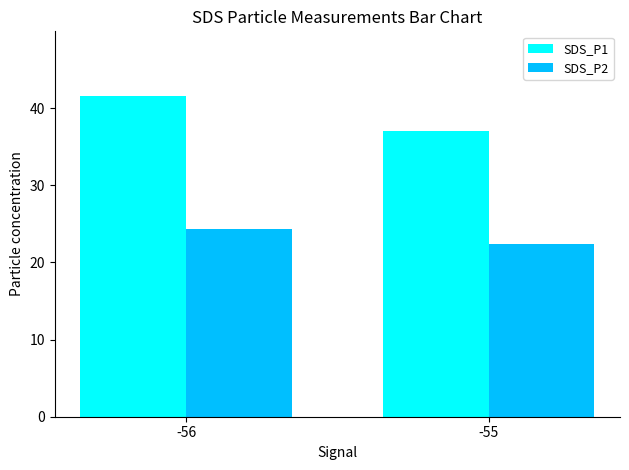

Reading left to right, list all the values displayed in this chart.

SDS_P1: 41.6	37.1
SDS_P2: 24.3	22.4